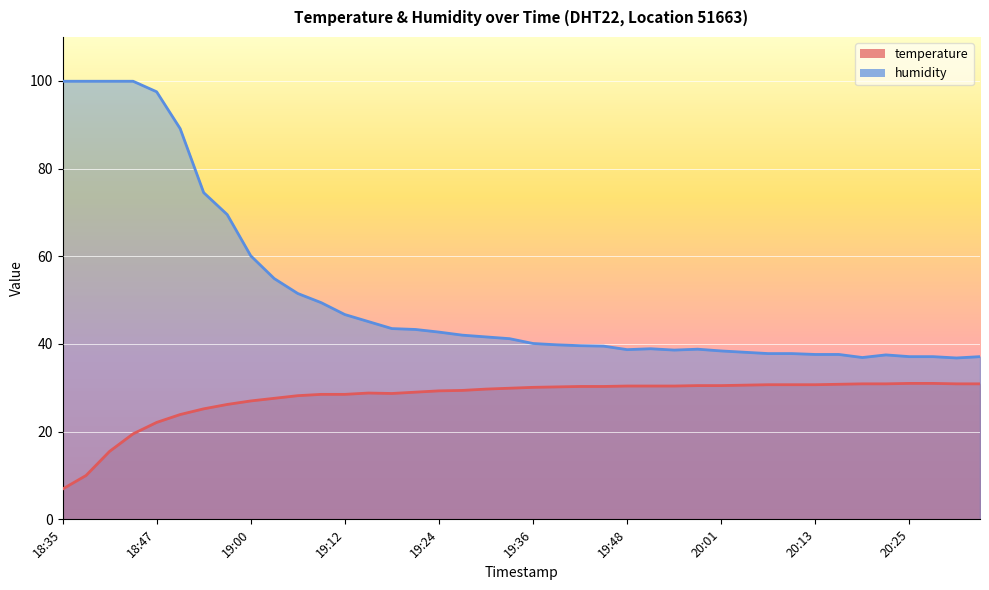

At which category is the sum across all series the highest?

18:47